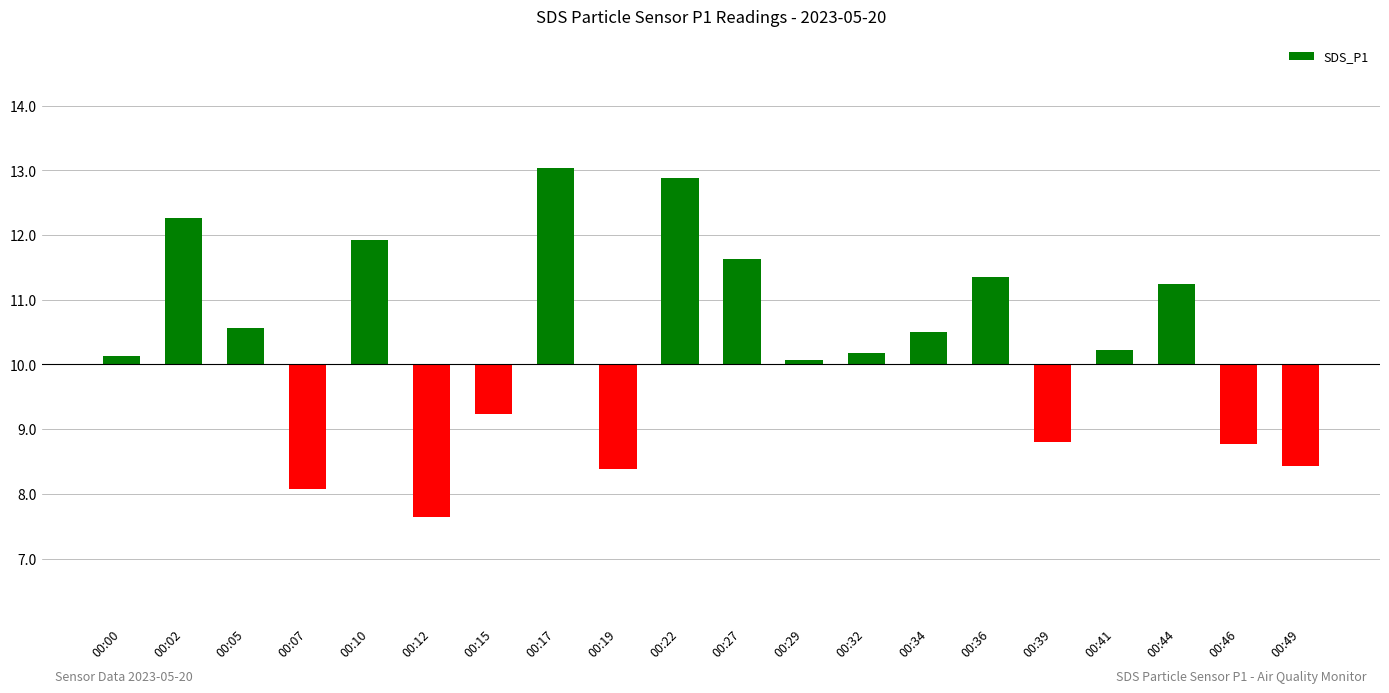

Rank the categories by value from highest to lowest.

00:17, 00:22, 00:02, 00:10, 00:27, 00:36, 00:44, 00:05, 00:34, 00:41, 00:32, 00:00, 00:29, 00:15, 00:39, 00:46, 00:49, 00:19, 00:07, 00:12